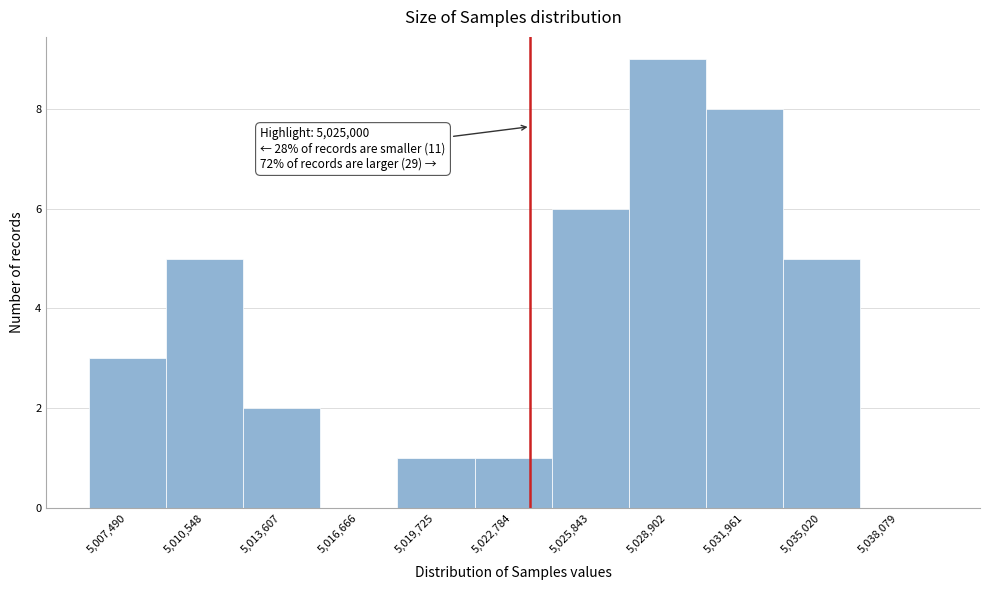

Reading left to right, extract all data points from this chart.

5,007,490=3	5,010,548=5	5,013,607=2	5,016,666=0	5,019,725=1	5,022,784=1	5,025,843=6	5,028,902=9	5,031,961=8	5,035,020=5	5,038,079=0